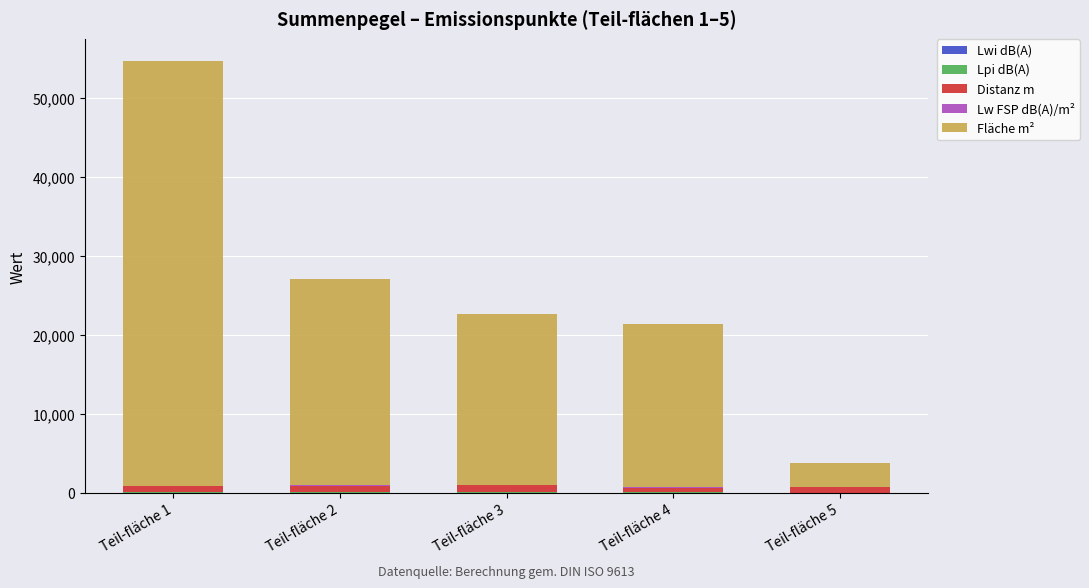

At which category is the sum across all series the highest?

Teil-fläche 1